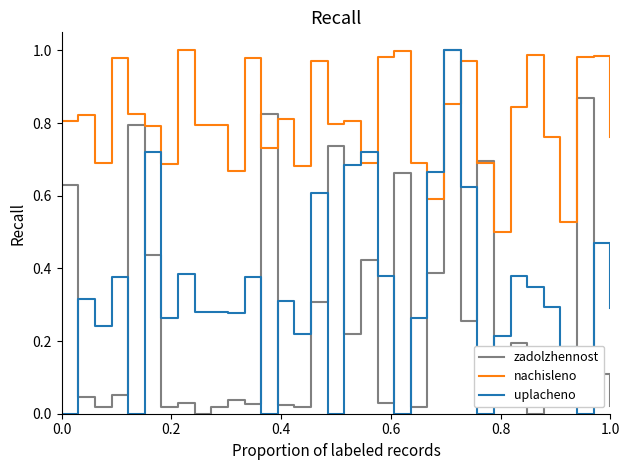

How many times do uplacheno and nachisleno cross each other?

4